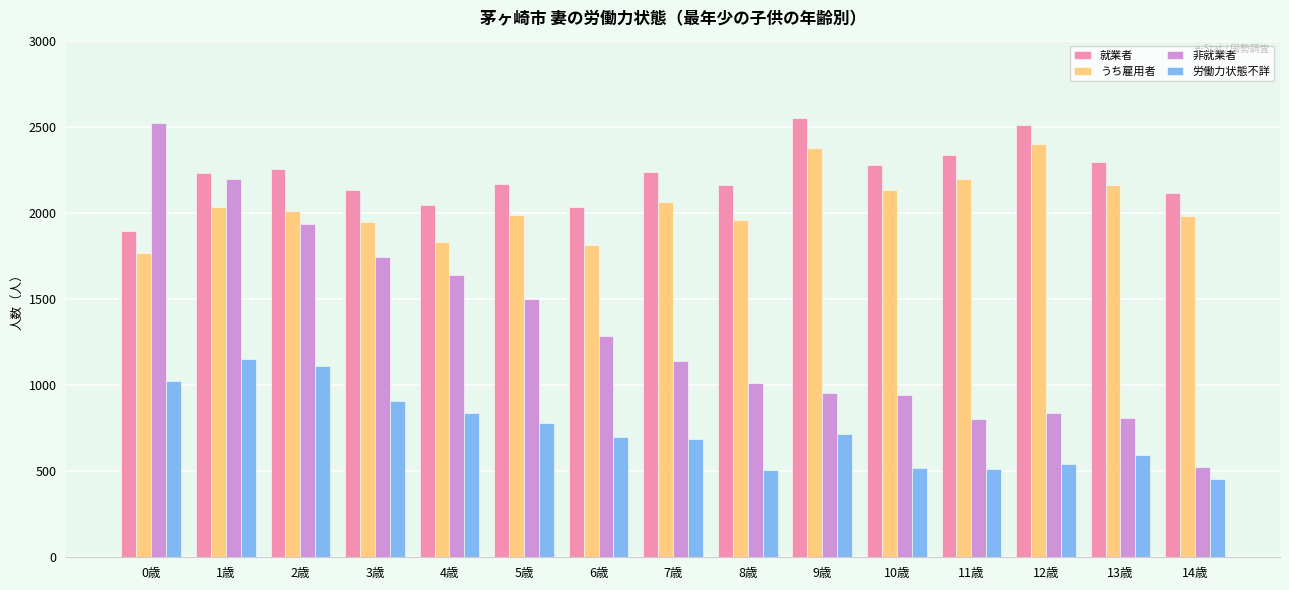

What value does the 就業者 series have at 2歳?

2256